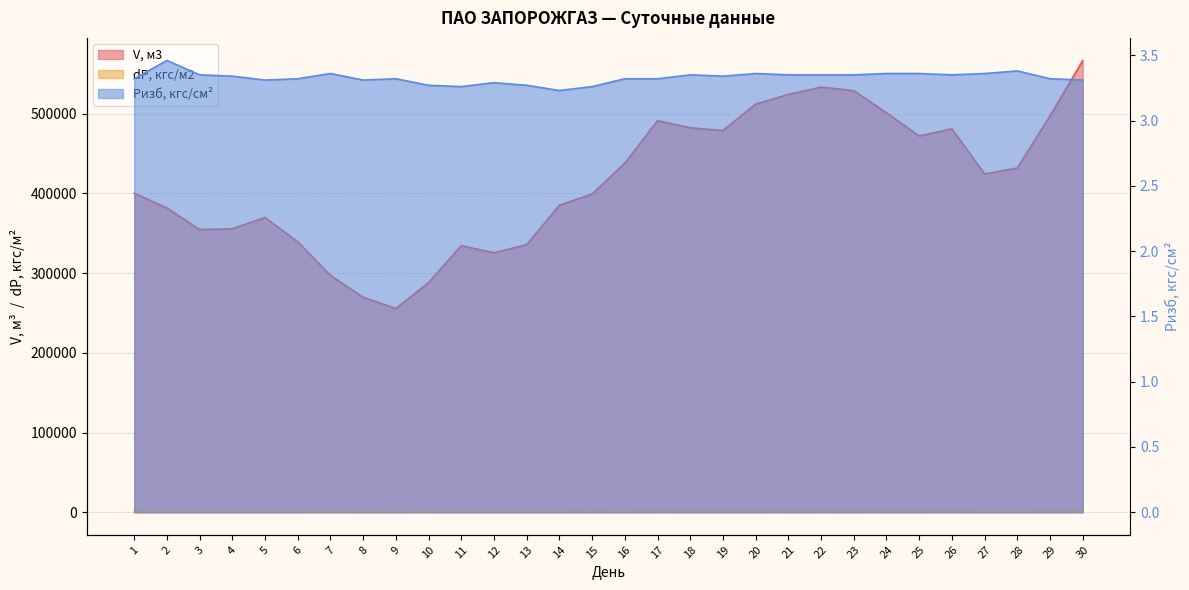

True or false: dP, кгс/м2 and Pизб, кгс/см2 cross at least once.

False